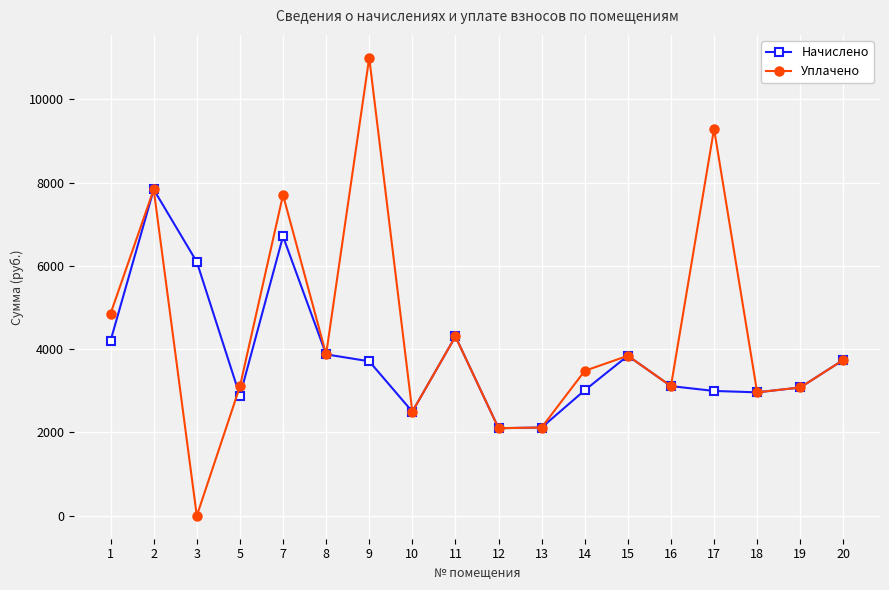

At which category does Уплачено reach its first local peak?

2